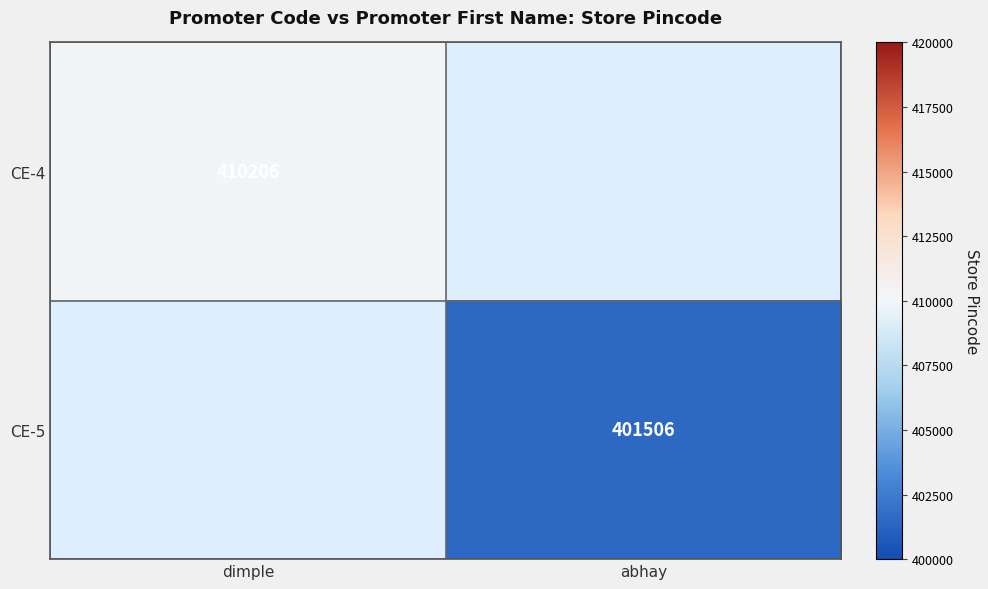

Is the value of CE-4 at dimple greater than the value of CE-5 at abhay?

Yes